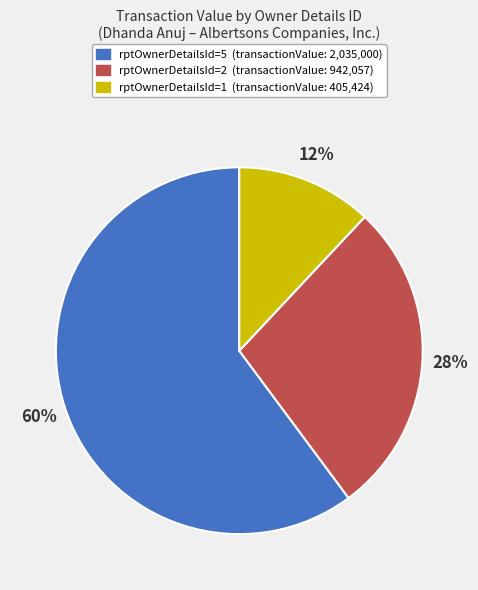

Is the sum of rptOwnerDetailsId=5 and rptOwnerDetailsId=1 greater than half?

Yes